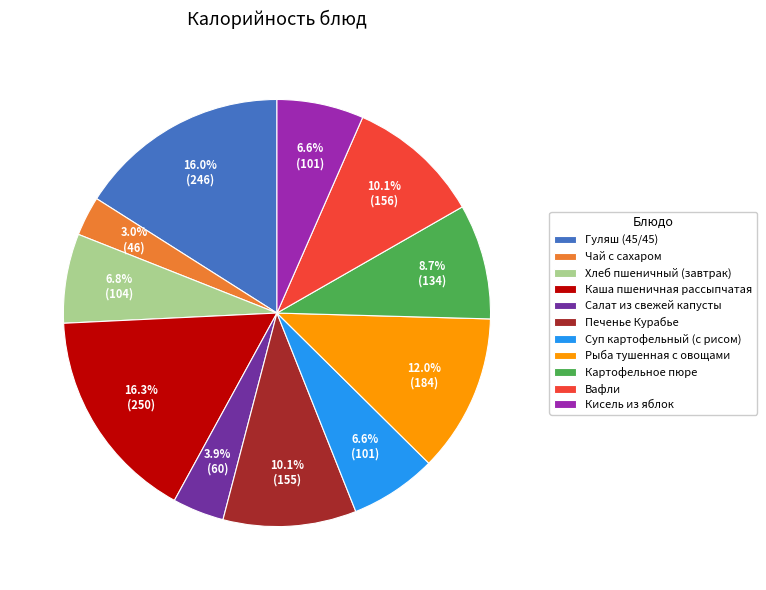

Is Гуляш (45/45) the majority of the pie?

No